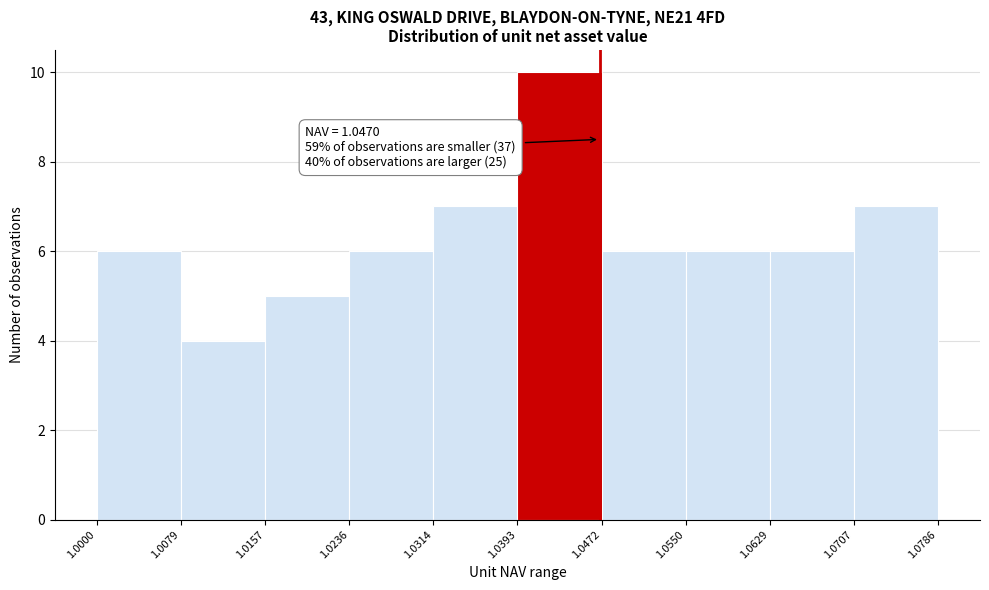

Which range on the x-axis has the tallest bar?

1.0393 to 1.0472